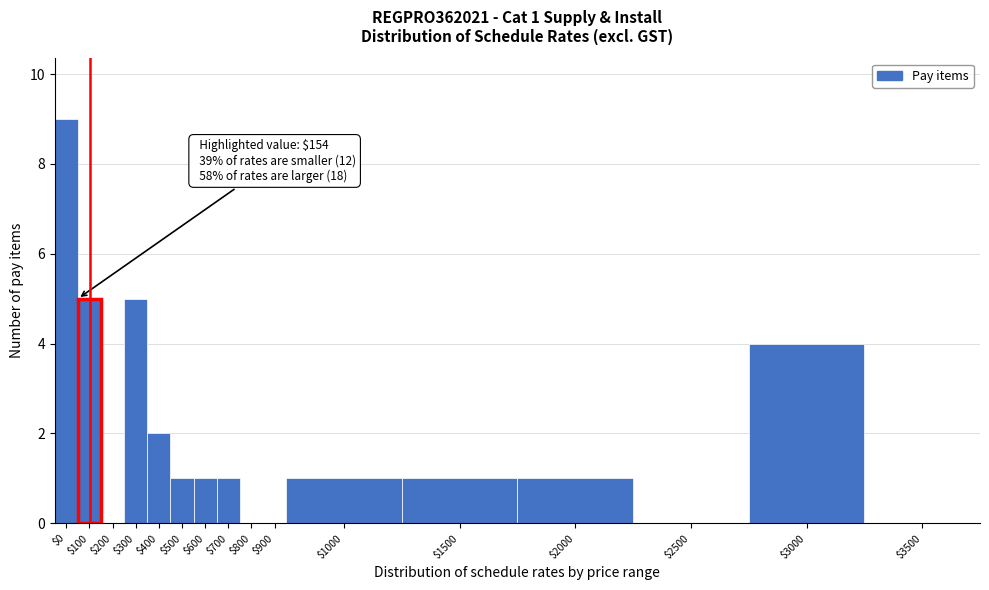

The chart shows a value of 5 at $200. True or false?

False